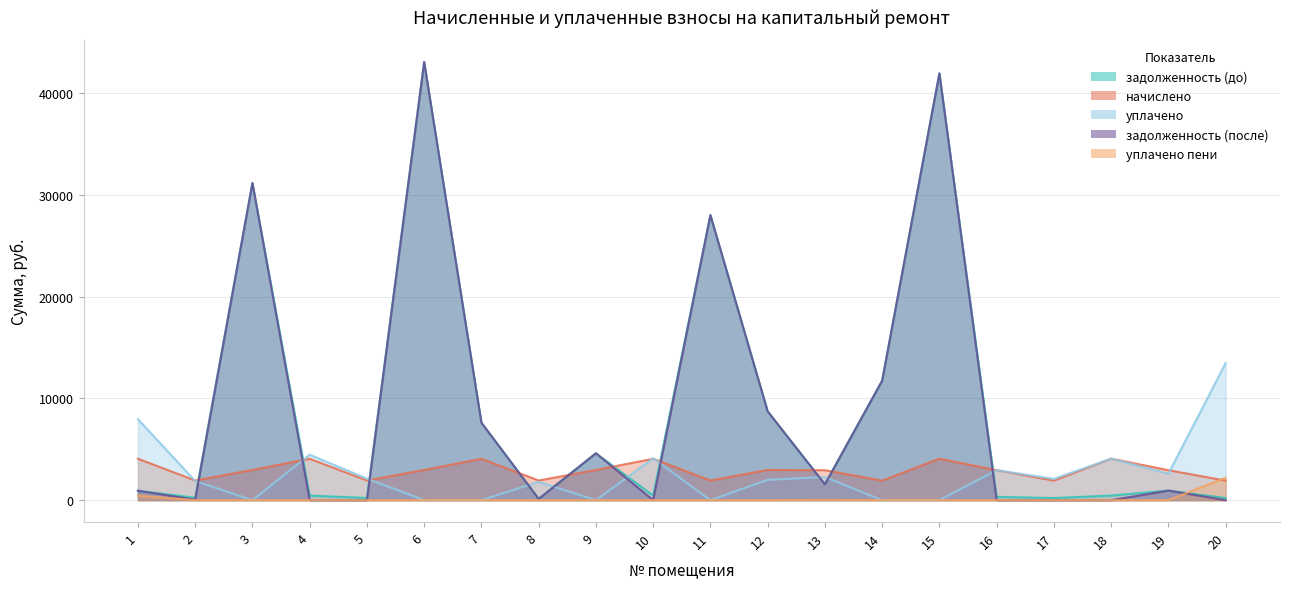

Which series has the largest range (max minus min)?

задолженность (после)